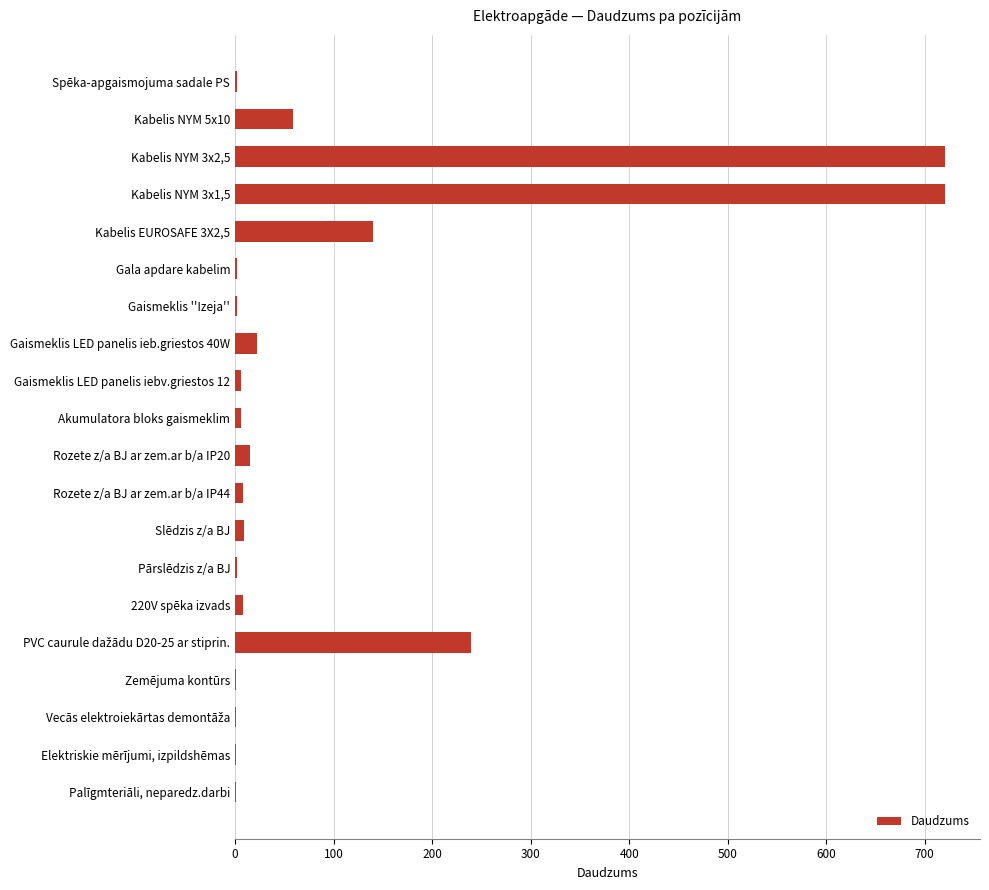

What is the sum of all values?

1965